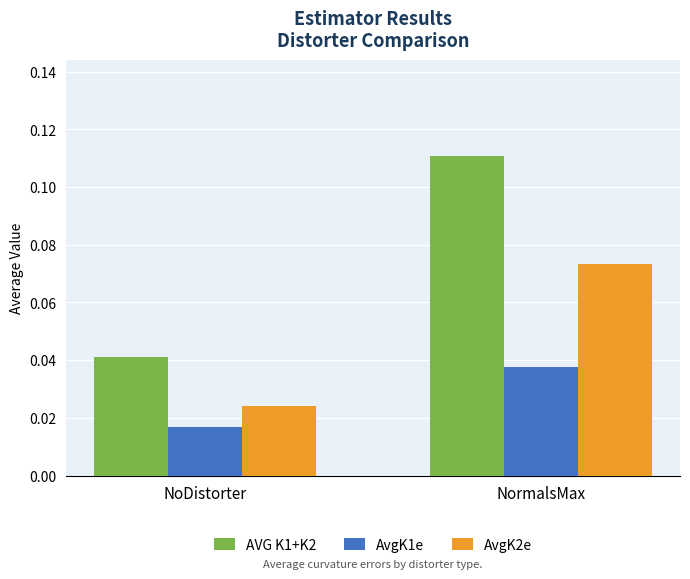

What are all the series names shown in the legend?

AVG K1+K2, AvgK1e, AvgK2e